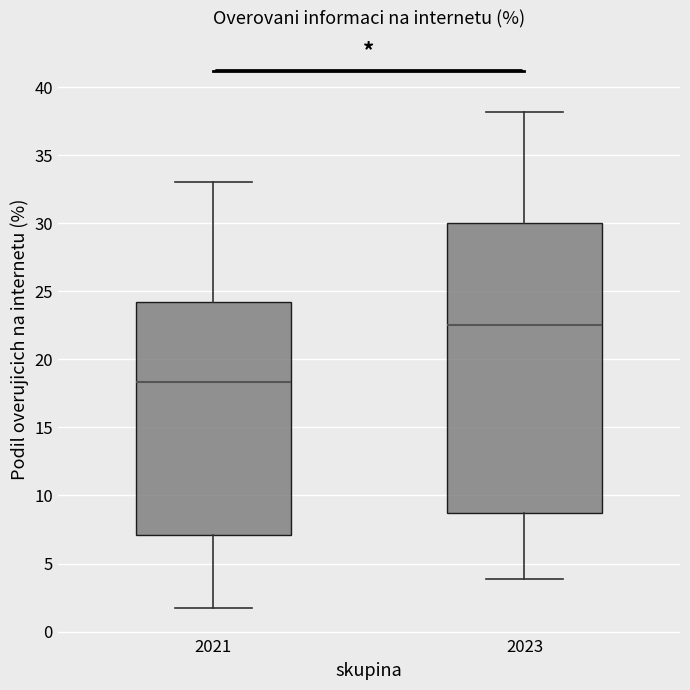

Which box's median line is the highest?

2023